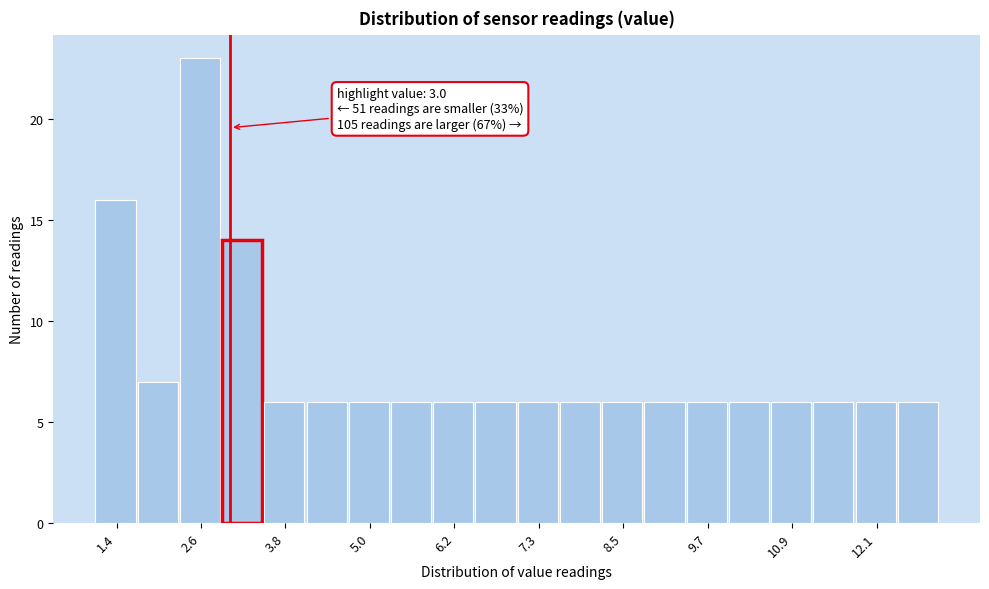

Read against the x-axis, roughly where is the centre of the tallest bar?

2.6